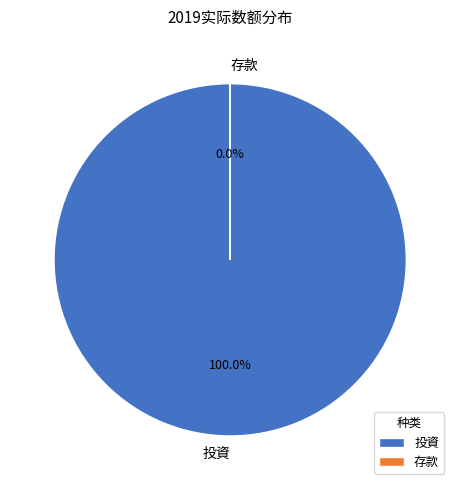

What is the smallest slice in the pie chart?

存款